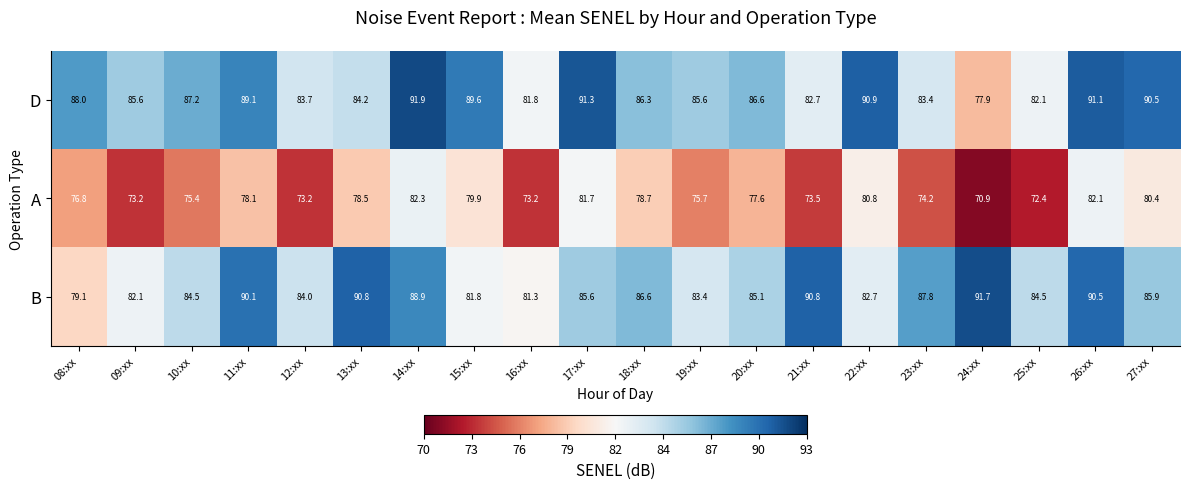

Is the value of B at 16:xx greater than the value of A at 18:xx?

Yes